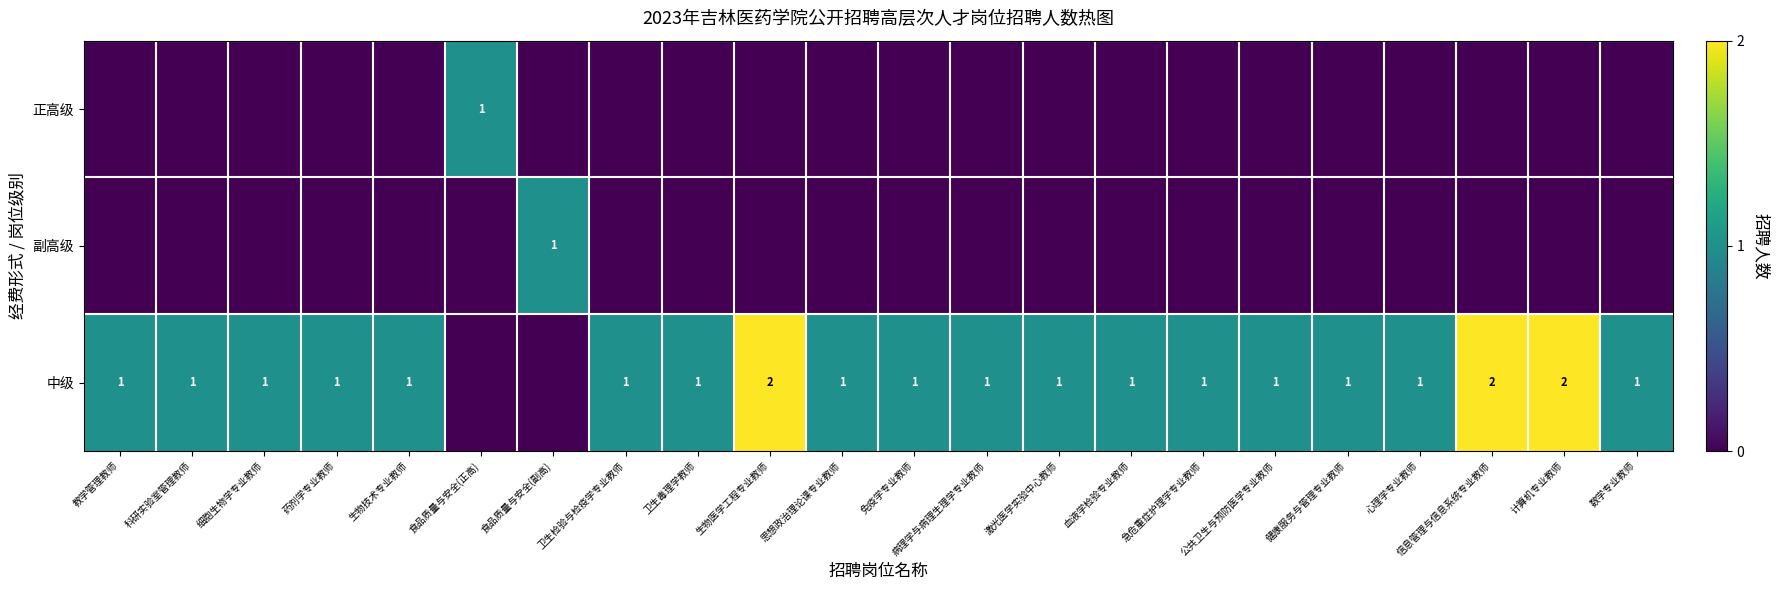

Count the number of categories in the chart.

22